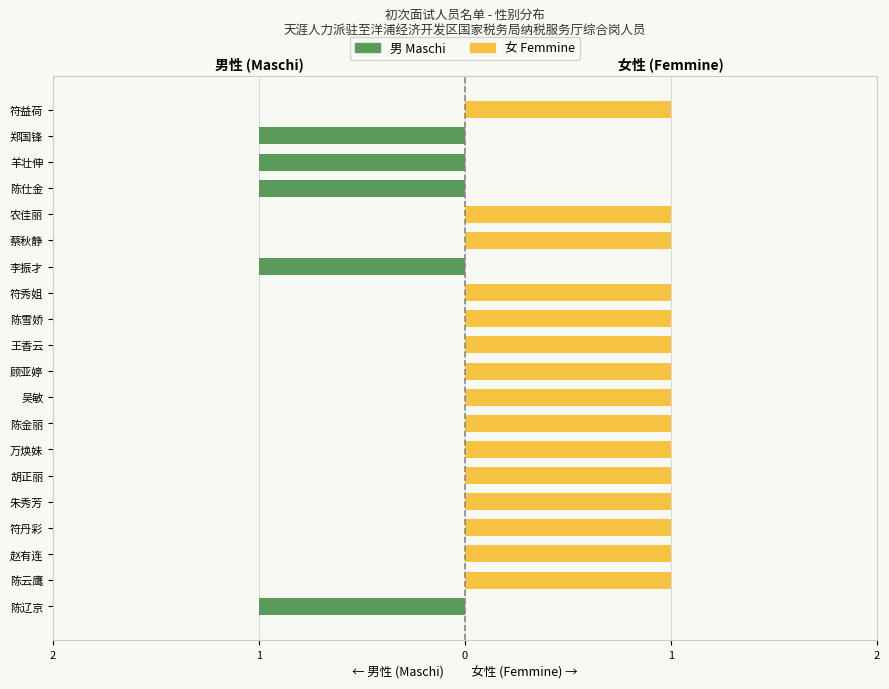

Reading left to right, list all the values displayed in this chart.

男 (Maschi): -1	0	0	0	0	0	0	0	0	0	0	0	0	-1	0	0	-1	-1	-1	0
女 (Femmine): 0	1	1	1	1	1	1	1	1	1	1	1	1	0	1	1	0	0	0	1